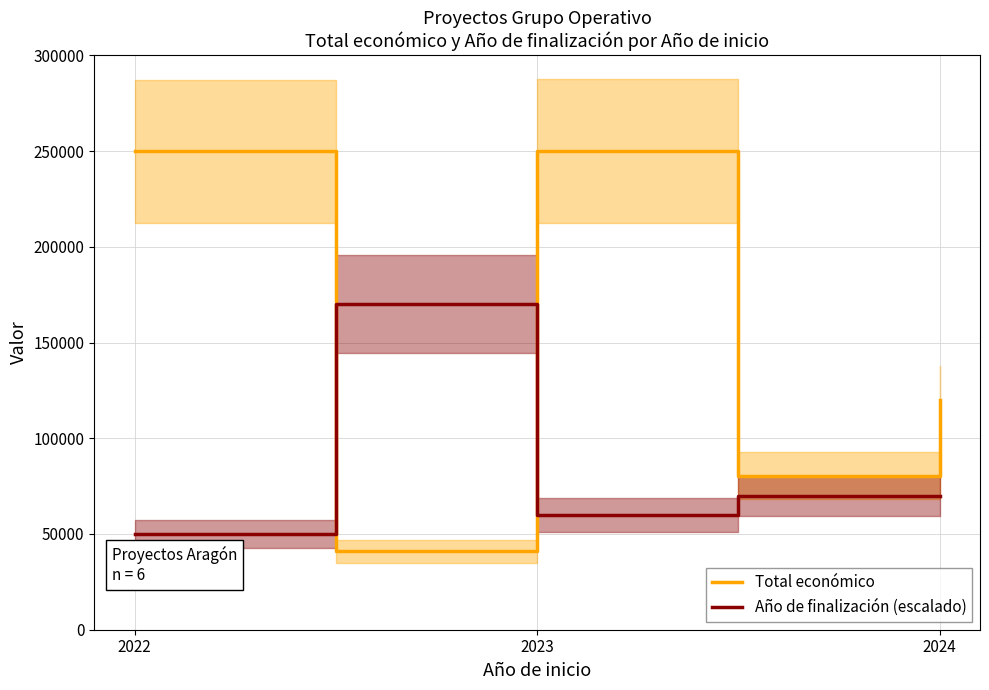

Which series has the largest range (max minus min)?

Total económico